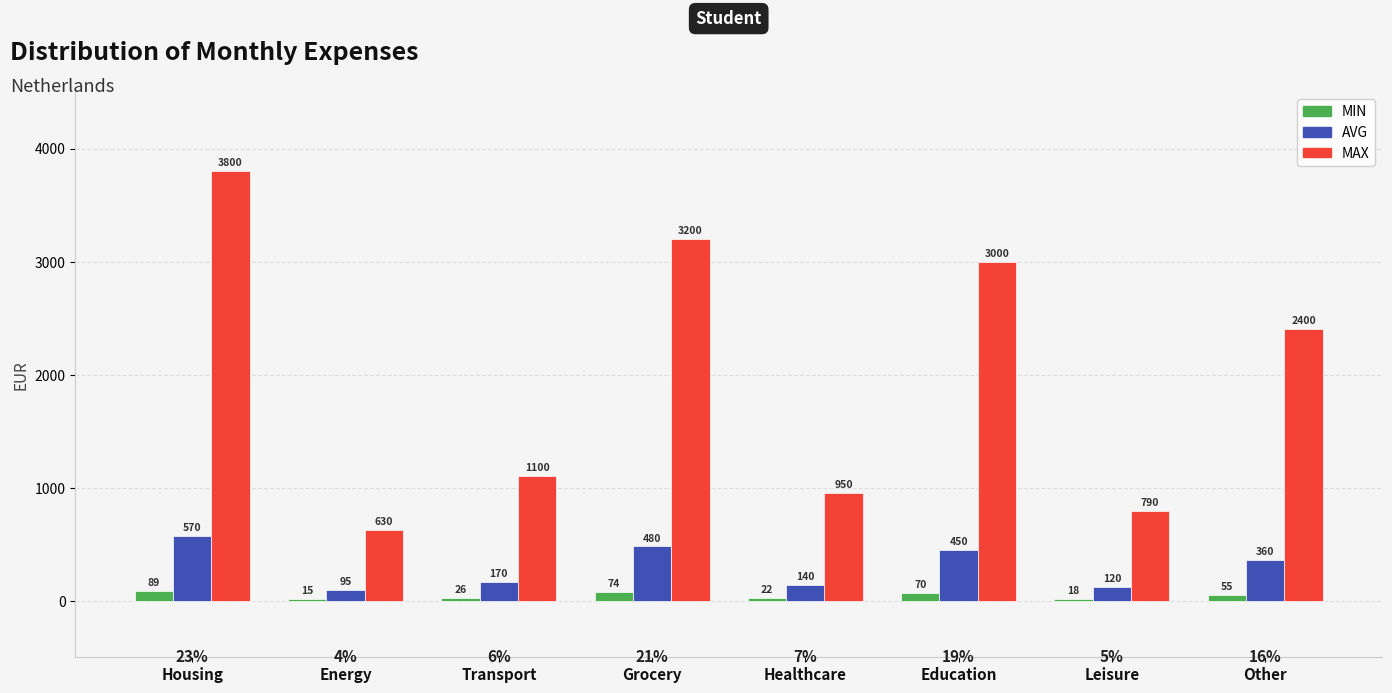

Does the chart contain stacked bars?

No